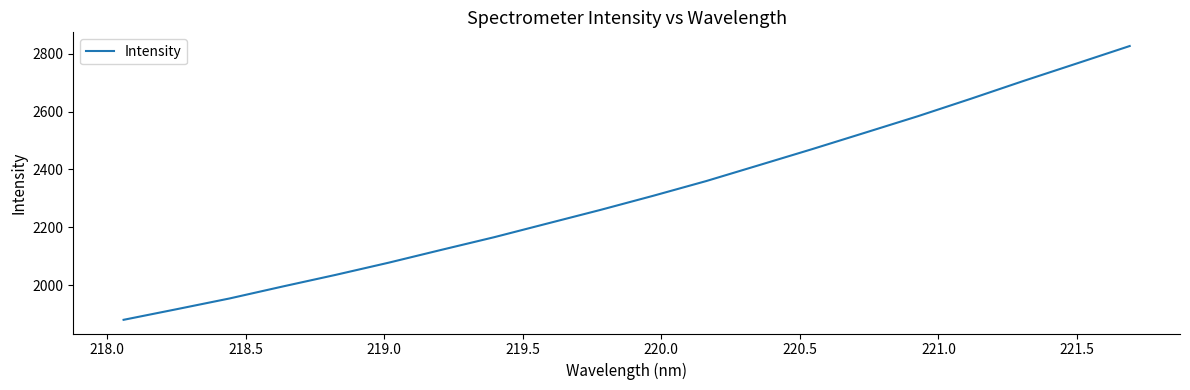

How many values are below 2309?

10